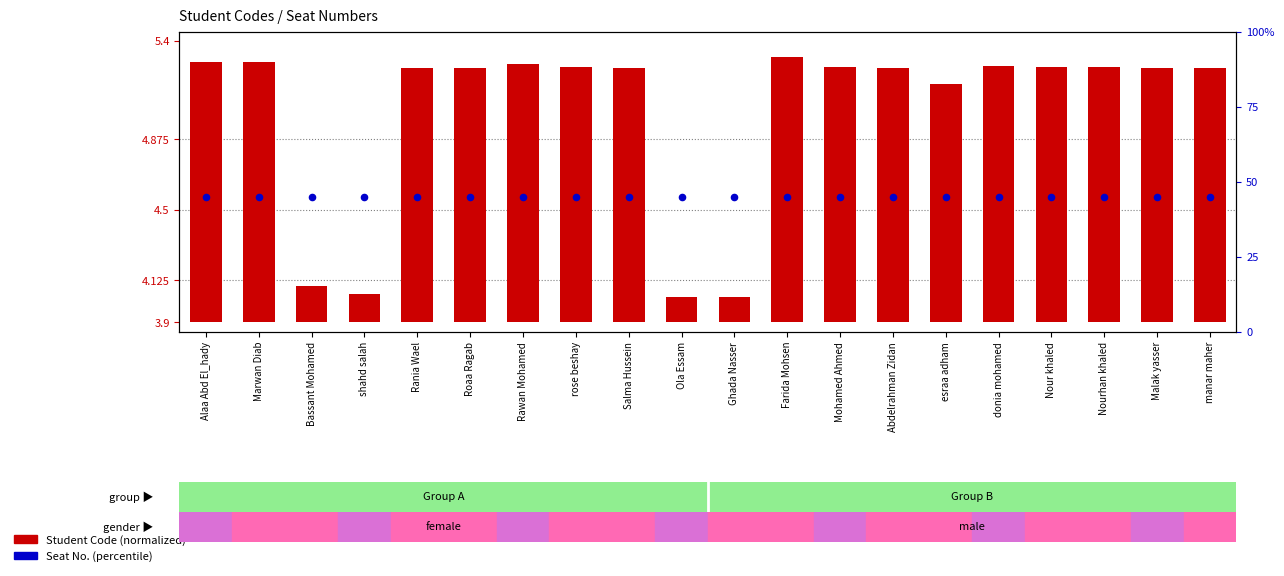

Which series contains the highest Y value?

Student Code (normalized)